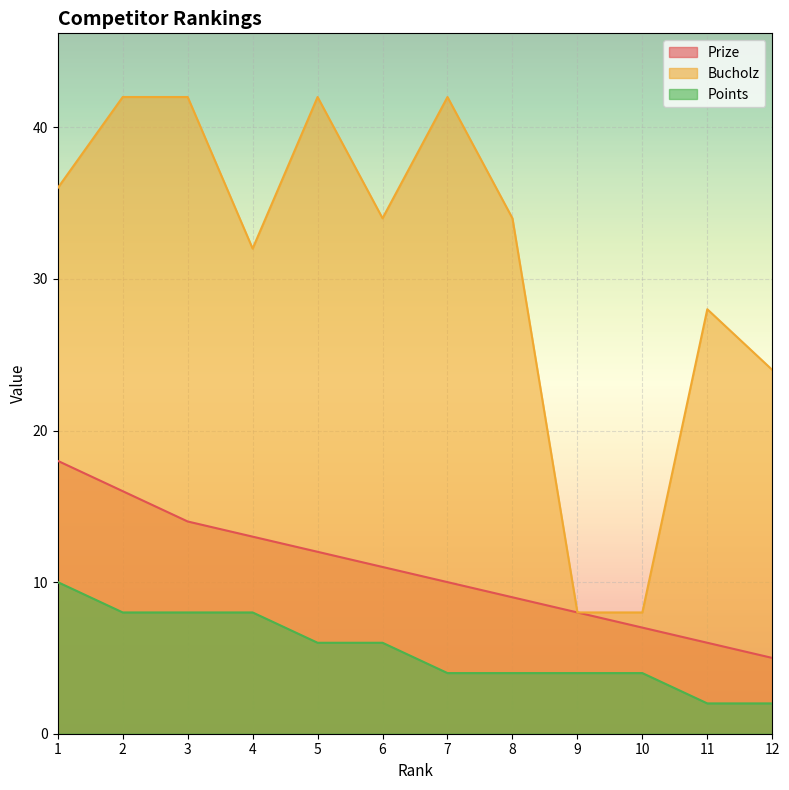

True or false: Bucholz has a value of 42 at 7.

True